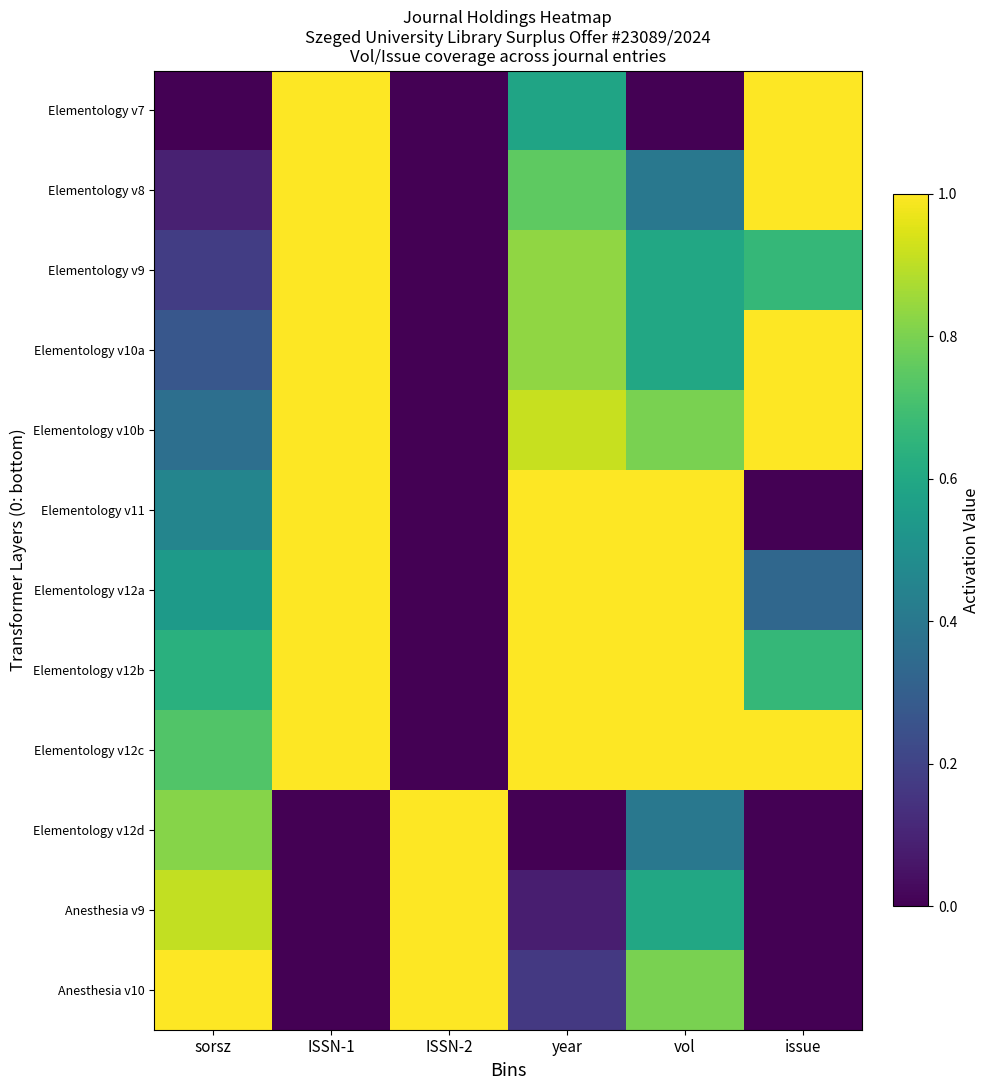

Which has a higher value, year or sorsz?

year